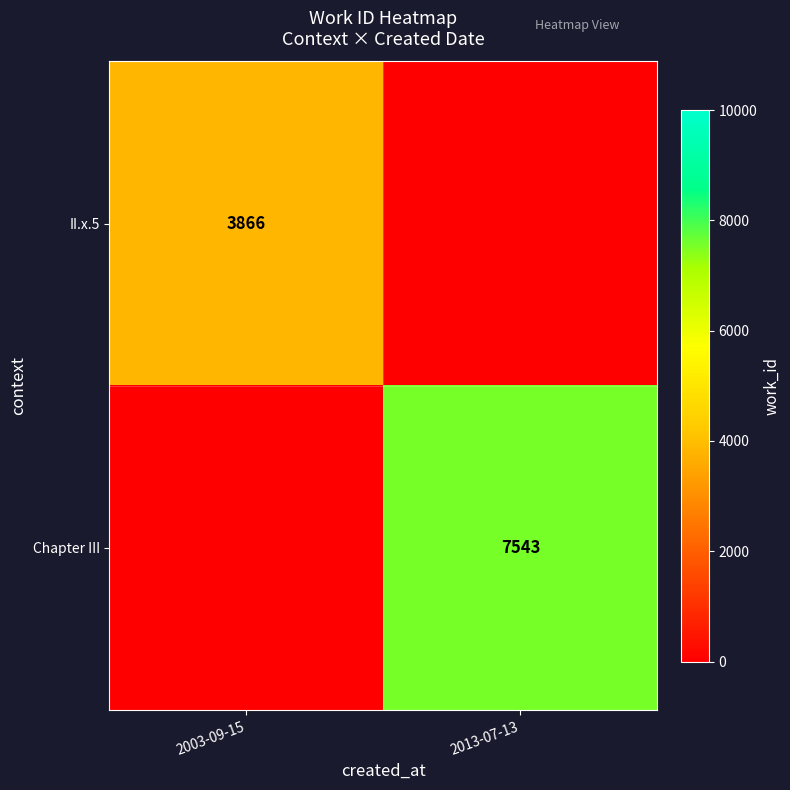

At how many categories does at least one series exceed 5779?

1